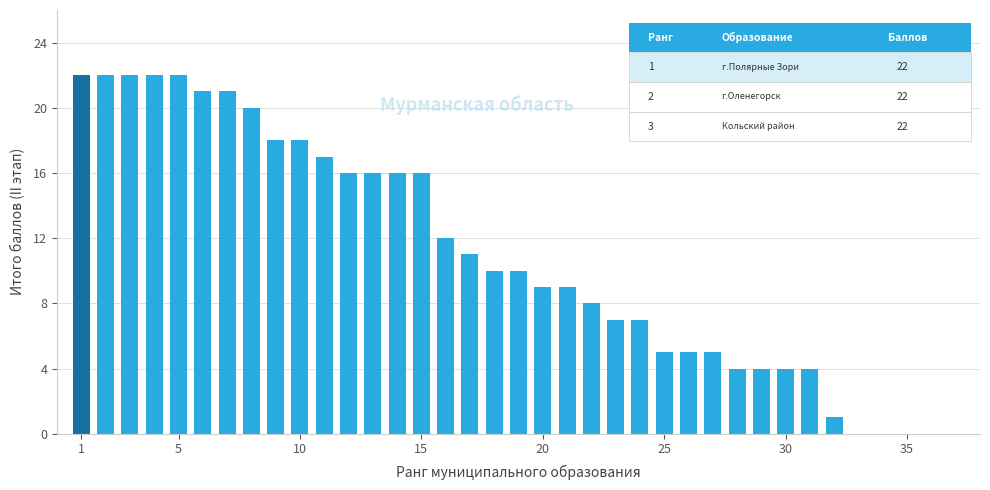

What is the greatest value displayed?

22